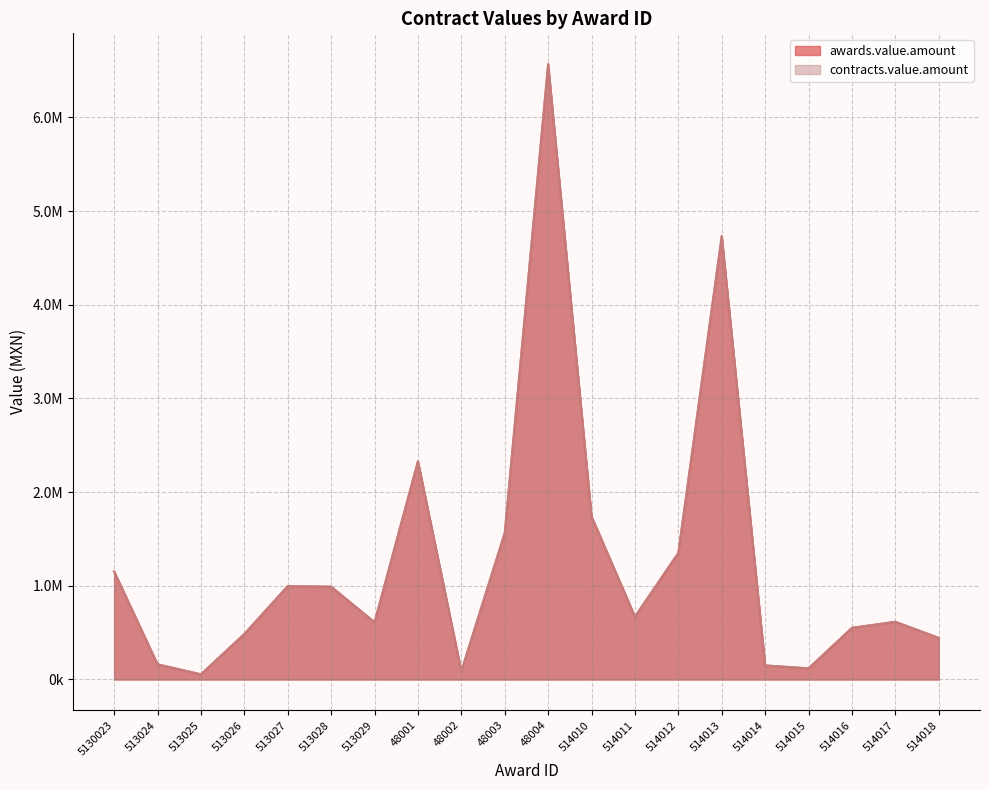

Is it true that awards.value.amount equals 55332.0 at 513025?

True